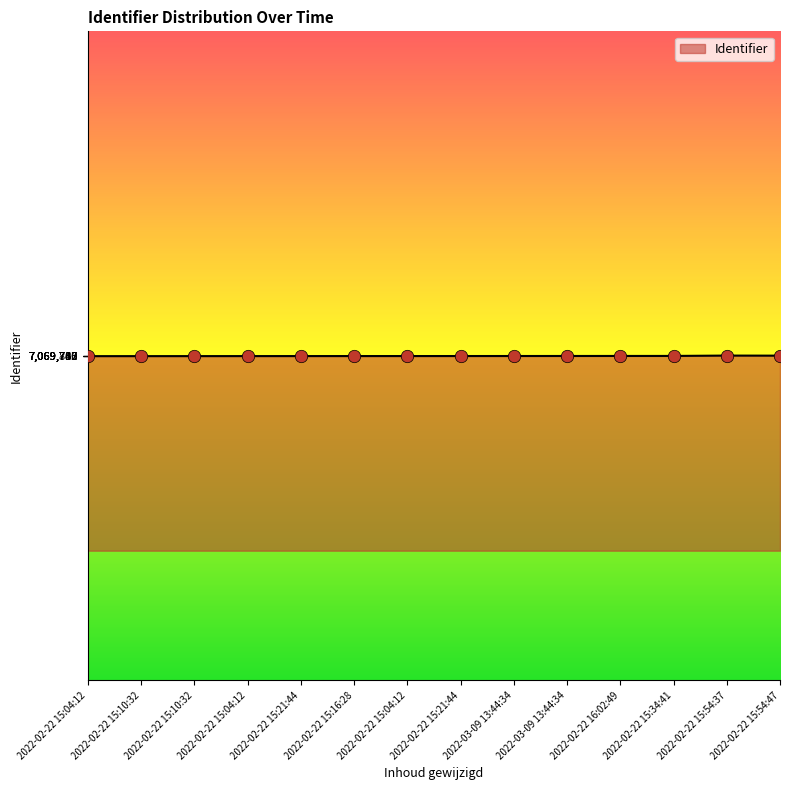

What is the ratio of the value at 2022-02-22 15:21:44 to the value at 2022-02-22 15:34:41?

1.0